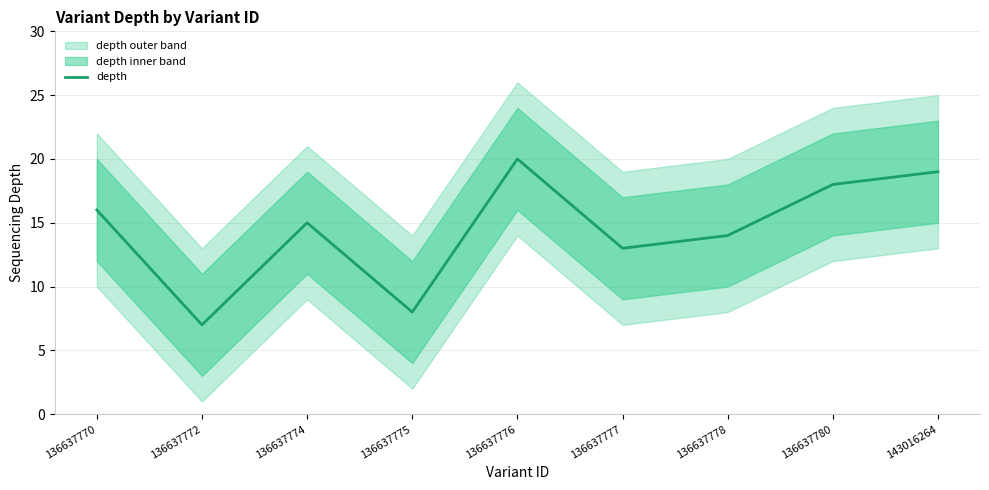

Reading right to left, extract all data points from this chart.

19	18	14	13	20	8	15	7	16